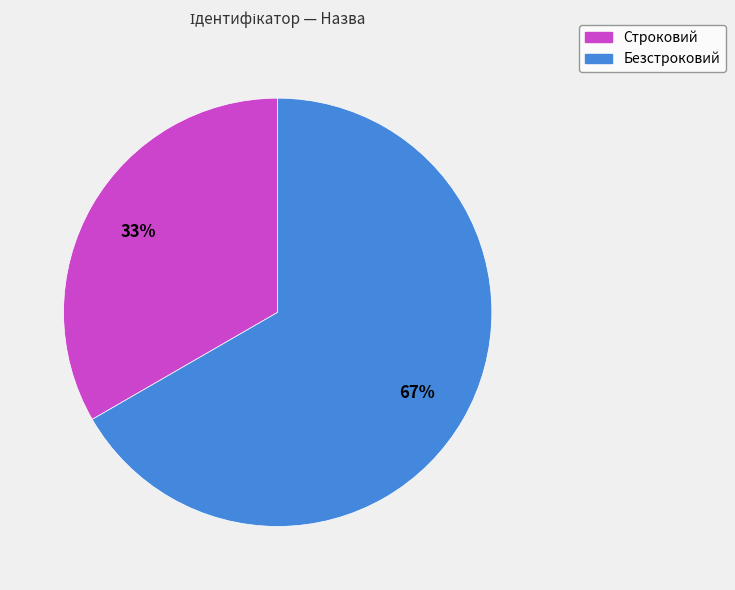

The Строковий slice represents 33% of the pie. True or false?

True